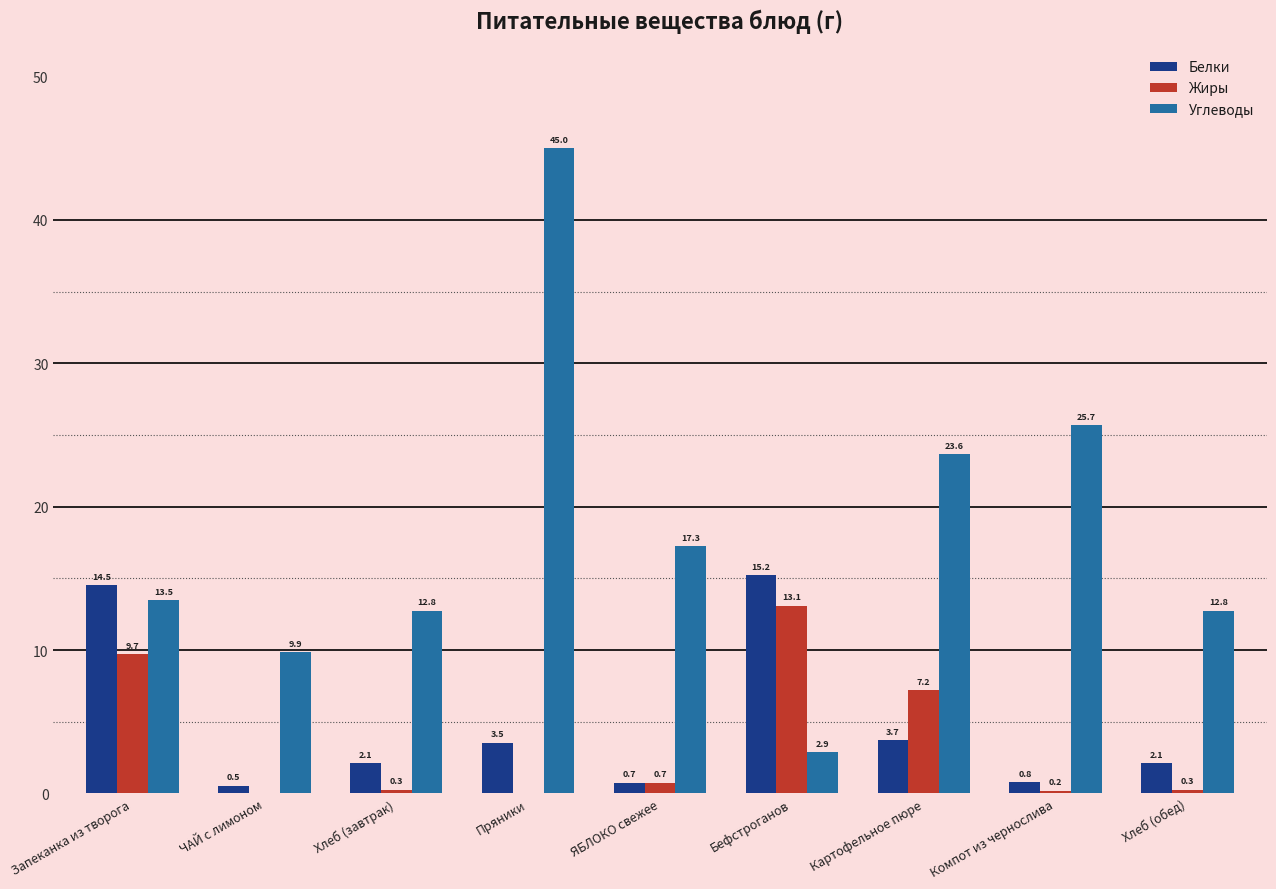

Is the value of Белки at ЯБЛОКО свежее greater than the value of Жиры at Бефстроганов?

No